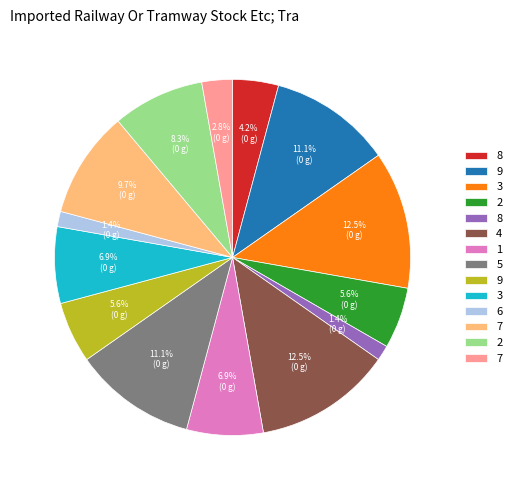

Is there any slice that represents more than half of the pie?

No